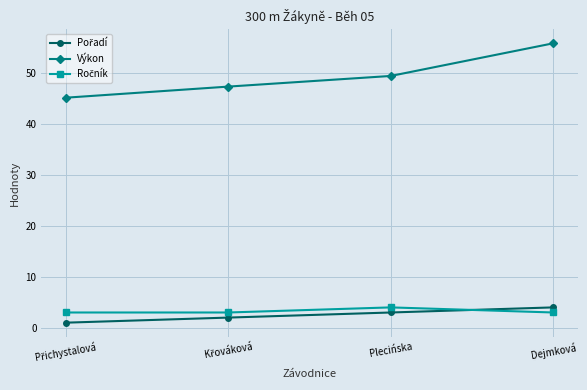

The Výkon series shows 86.0 at Dejmková. True or false?

False